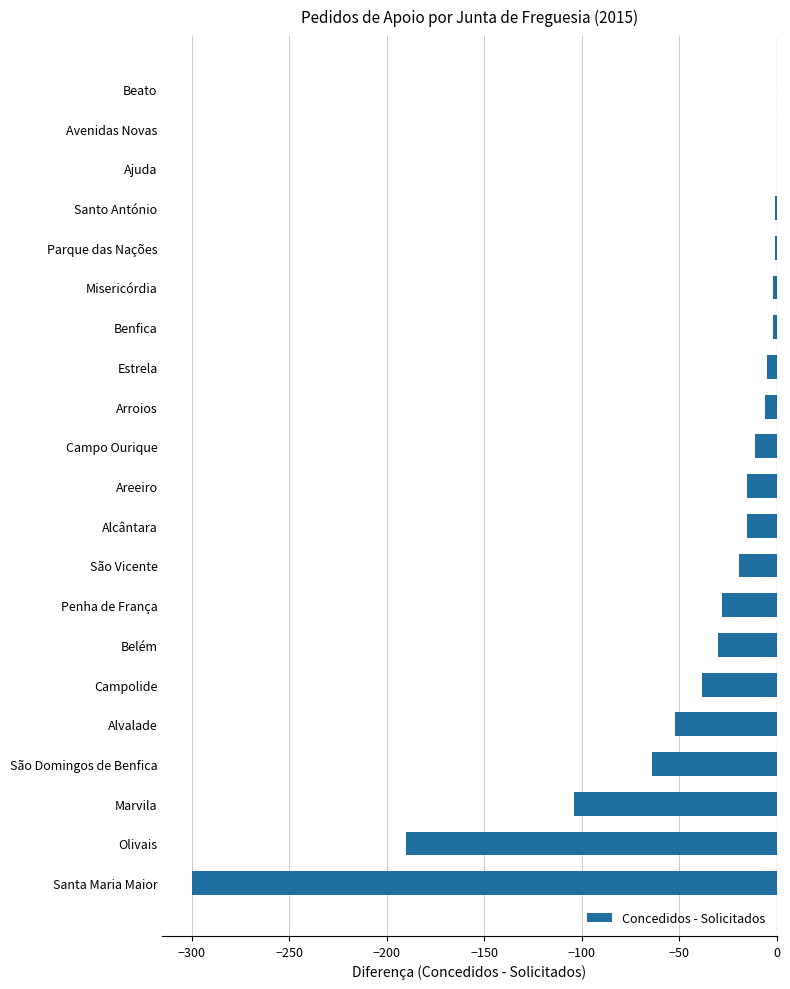

What is the sum of all values?

-883